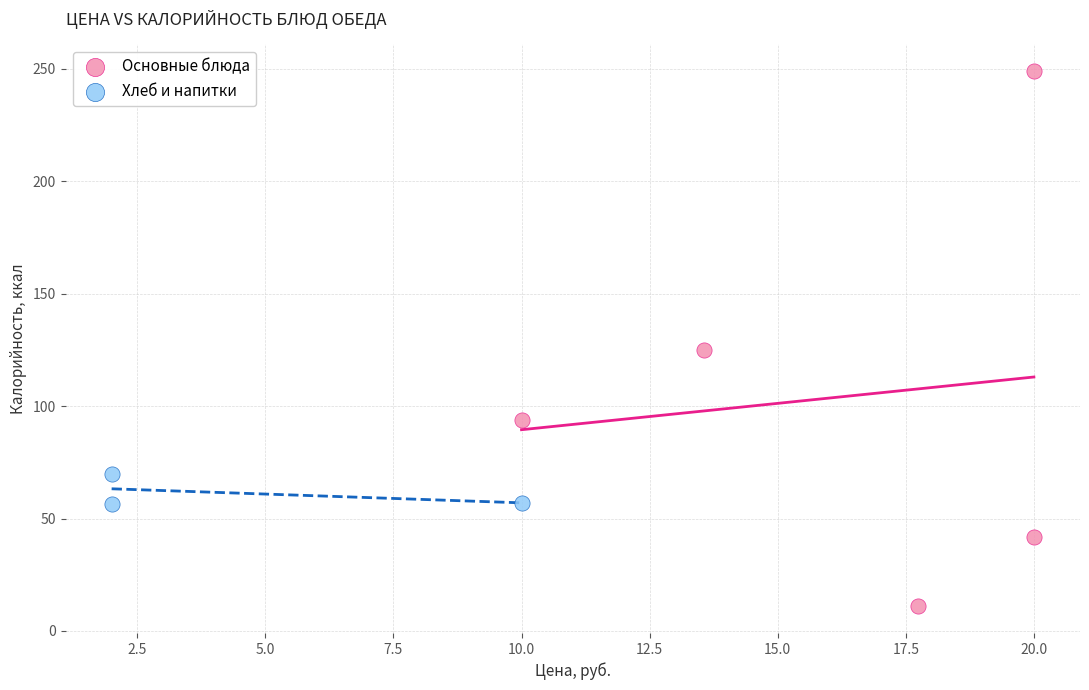

Which series has the widest spread of Y values?

Основные блюда